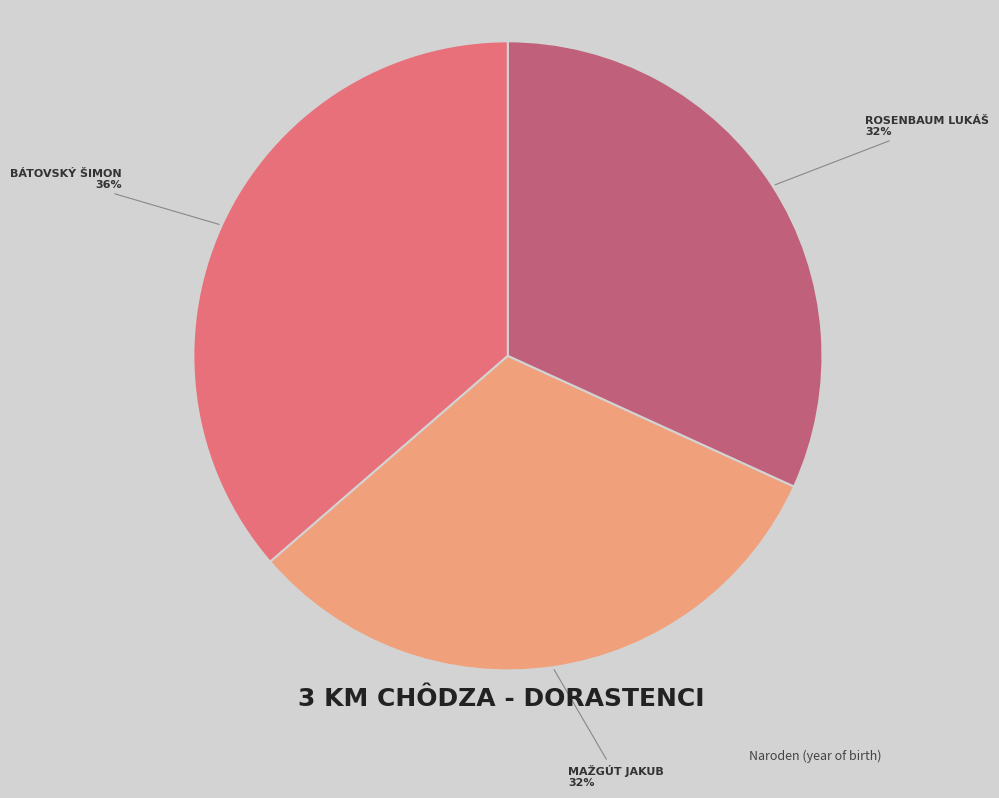

Is there a majority slice in this chart?

No